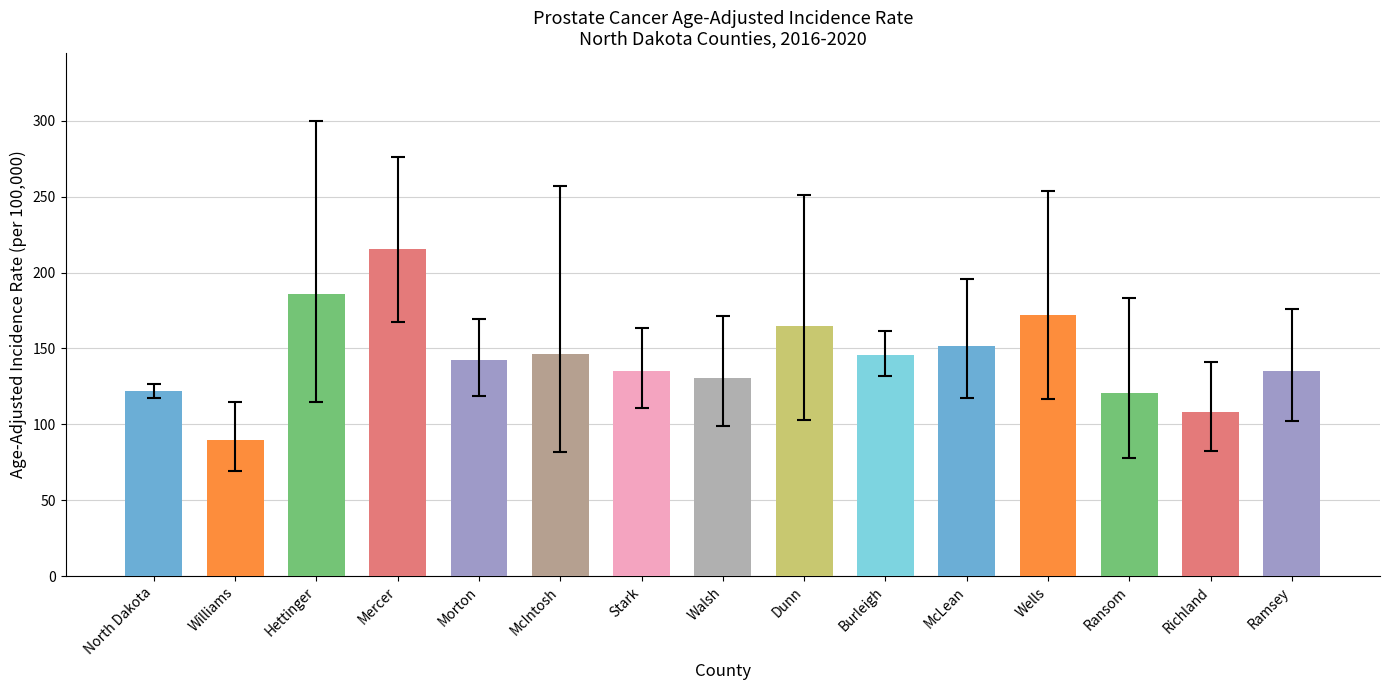

Which label corresponds to the smallest value in the chart?

Williams